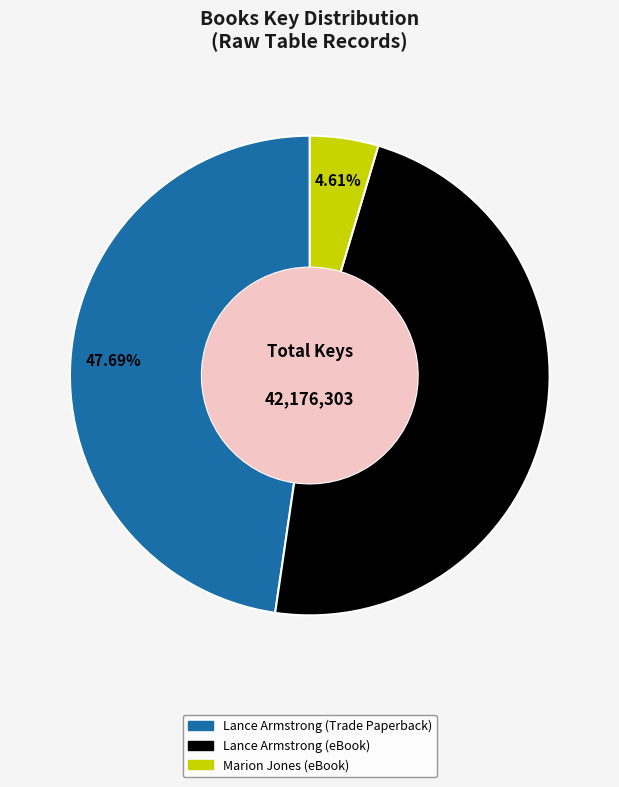

Is it true that Marion Jones (eBook) is 5% of the pie?

True